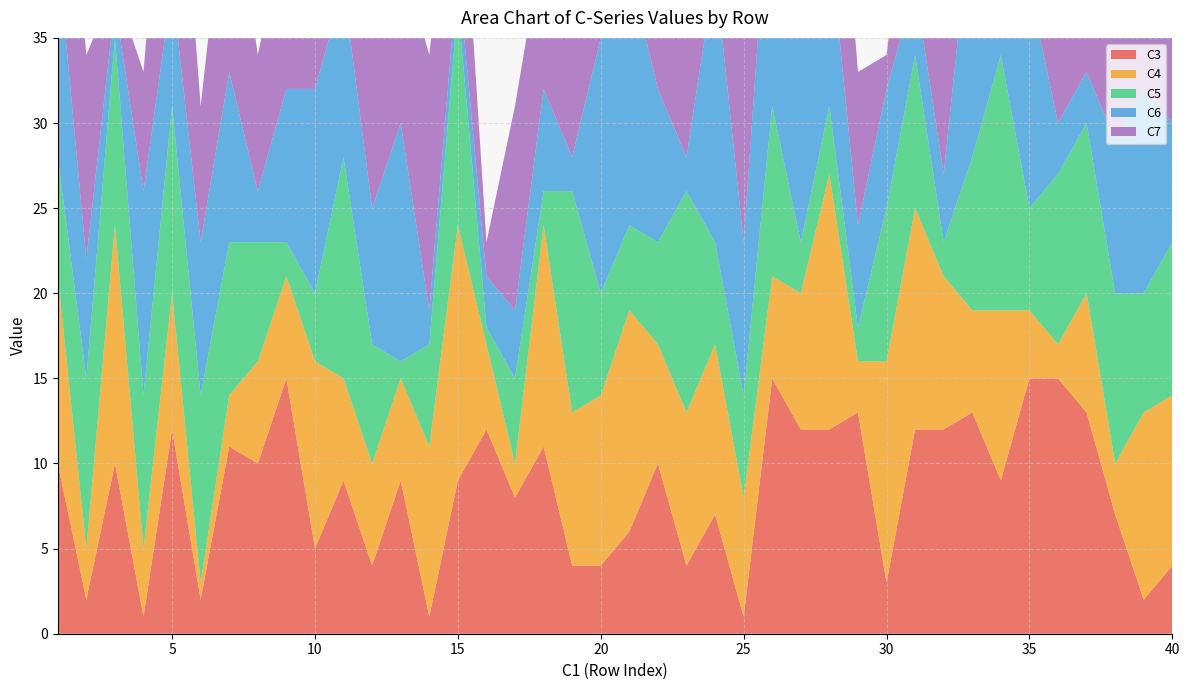

Reading left to right, what are all the values shown in this chart?

C3: 1=10	2=2	3=10	4=1	5=12	6=2	7=11	8=10	9=15	10=5	11=9	12=4	13=9	14=1	15=9	16=12	17=8	18=11	19=4	20=4	21=6	22=10	23=4	24=7	25=1	26=15	27=12	28=12	29=13	30=3	31=12	32=12	33=13	34=9	35=15	36=15	37=13	38=7	39=2	40=4
C4: 1=11	2=3	3=14	4=4	5=8	6=1	7=3	8=6	9=6	10=11	11=6	12=6	13=6	14=10	15=15	16=5	17=2	18=13	19=9	20=10	21=13	22=7	23=9	24=10	25=7	26=6	27=8	28=15	29=3	30=13	31=13	32=9	33=6	34=10	35=4	36=2	37=7	38=3	39=11	40=10
C5: 1=7	2=10	3=11	4=9	5=11	6=11	7=9	8=7	9=2	10=4	11=13	12=7	13=1	14=6	15=13	16=1	17=5	18=2	19=13	20=6	21=5	22=6	23=13	24=6	25=6	26=10	27=3	28=4	29=2	30=9	31=9	32=2	33=9	34=15	35=6	36=10	37=10	38=10	39=7	40=9
C6: 1=12	2=7	3=2	4=12	5=7	6=9	7=10	8=3	9=9	10=12	11=10	12=8	13=14	14=2	15=2	16=3	17=4	18=6	19=2	20=15	21=15	22=9	23=2	24=16	25=9	26=16	27=15	28=10	29=6	30=7	31=4	32=4	33=15	34=13	35=13	36=3	37=3	38=9	39=12	40=7
C7: 1=13	2=12	3=1	4=7	5=15	6=8	7=13	8=8	9=10	10=6	11=15	12=12	13=10	14=15	15=10	16=2	17=12	18=9	19=10	20=13	21=2	22=15	23=10	24=8	25=16	26=8	27=4	28=13	29=9	30=2	31=10	32=10	33=10	34=2	35=2	36=16	37=16	38=16	39=15	40=15